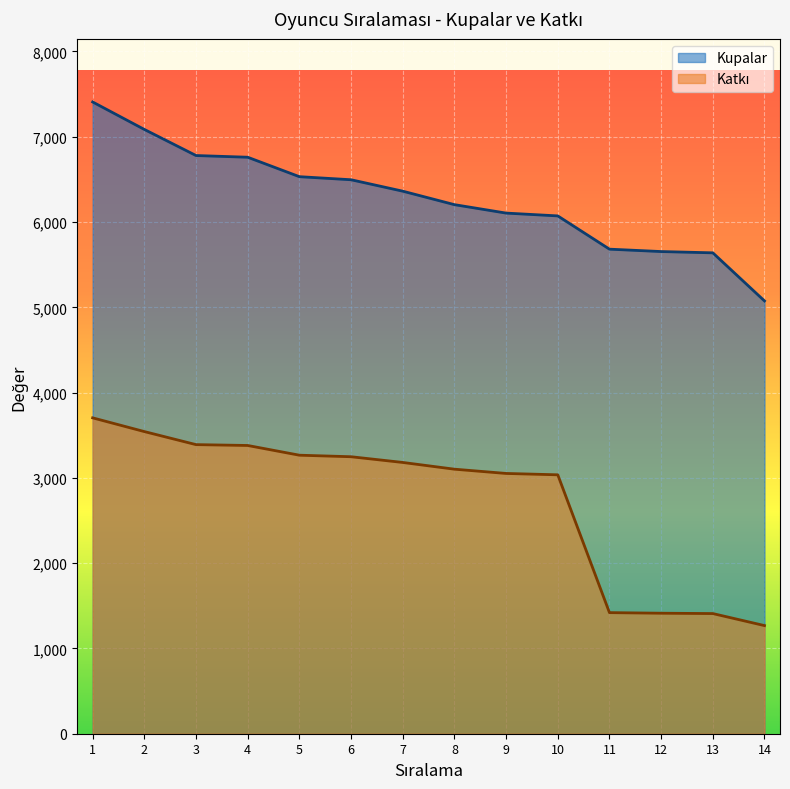

What is the value of the Kupalar point at the 11th from the left?

5682